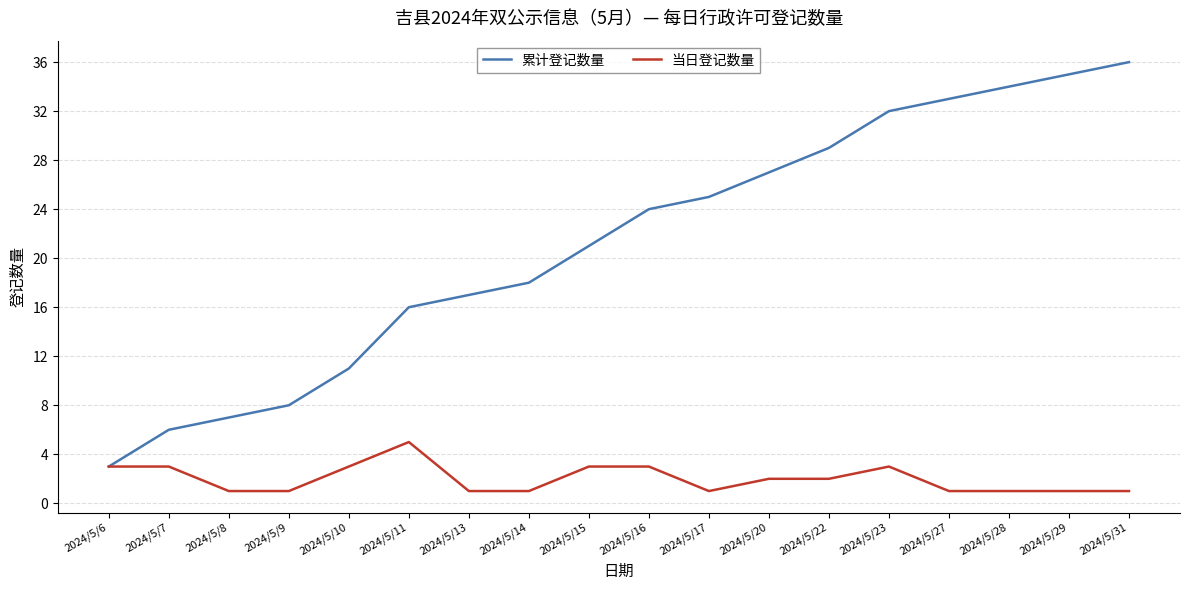

List the series in order of their peak value, highest first.

累计登记数量, 当日登记数量